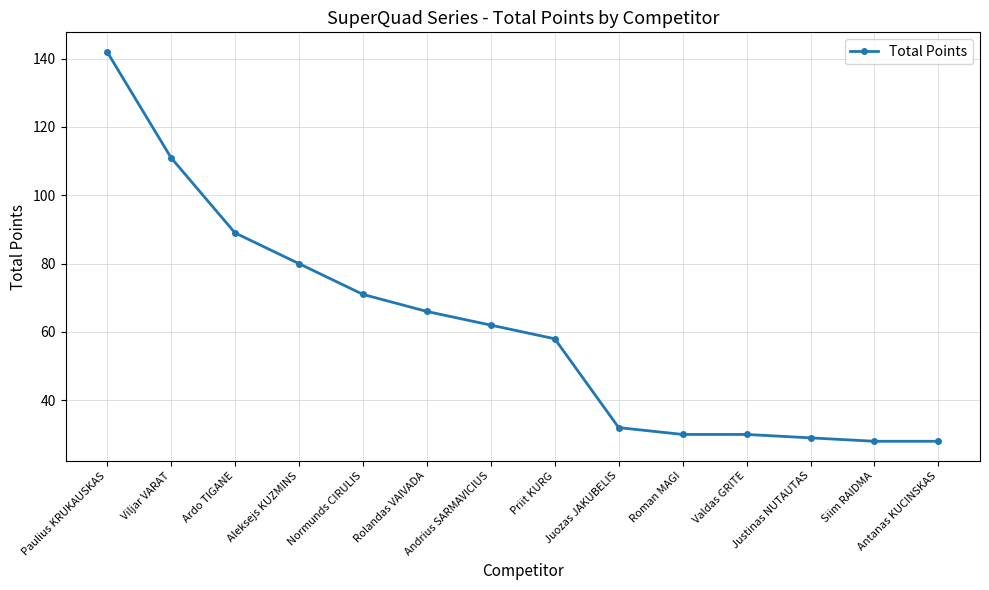

Reading left to right, what are all the values shown in this chart?

142	111	89	80	71	66	62	58	32	30	30	29	28	28